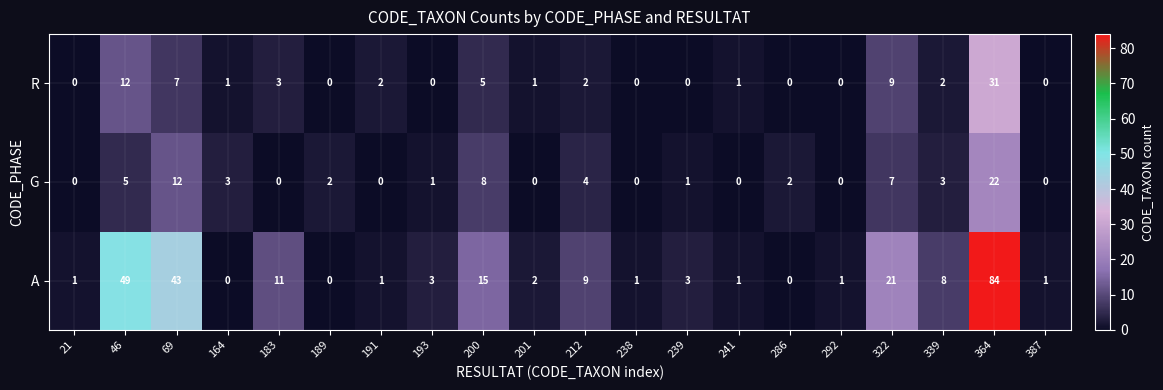

Which series has the largest total across all categories?

A